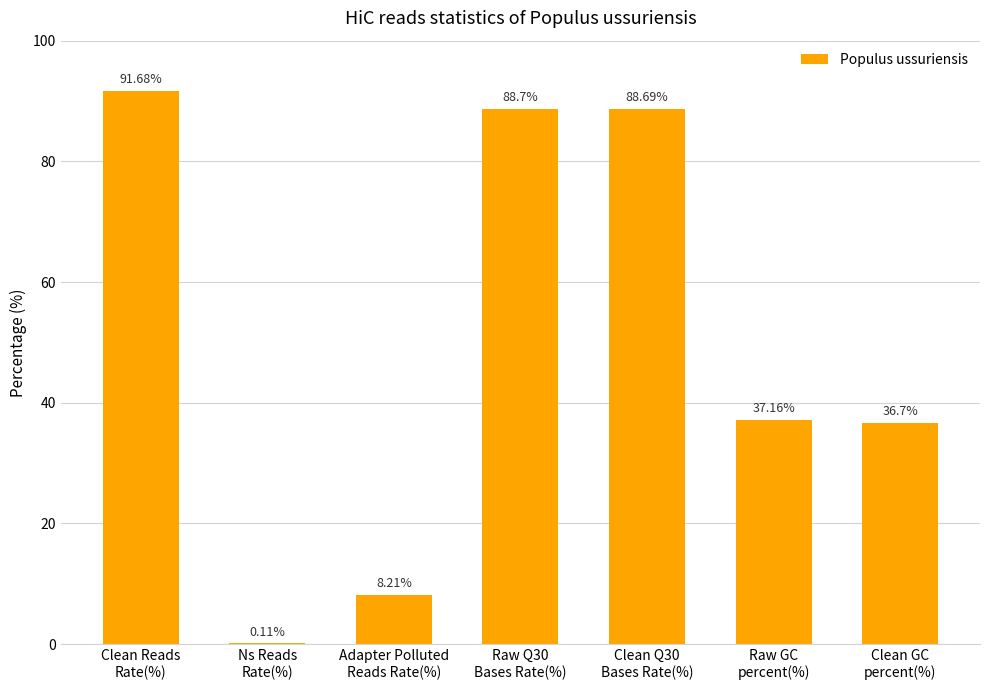

Count the number of categories in the chart.

7